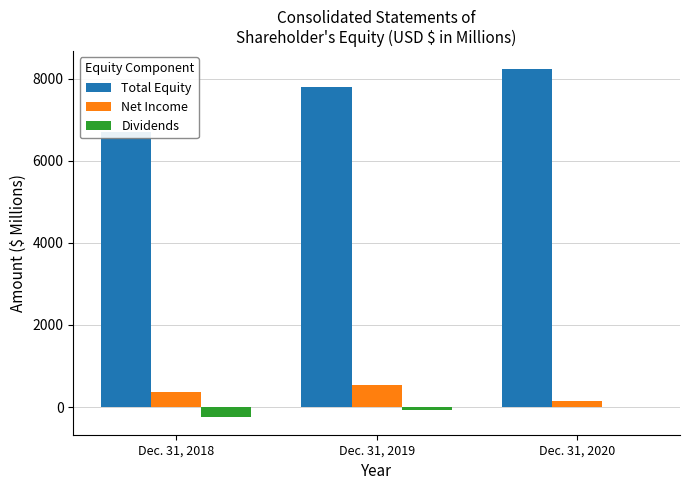

At which label does Total Equity reach its peak?

Dec. 31, 2020